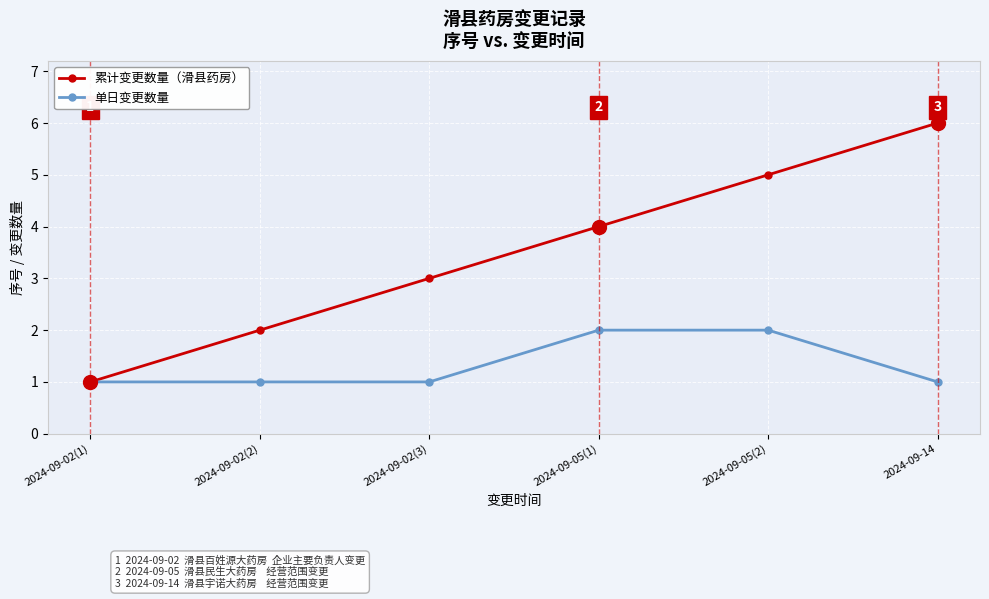

Reading left to right, list all the values displayed in this chart.

累计变更数量（滑县药房）: 1	2	3	4	5	6
单日变更数量: 1	1	1	2	2	1